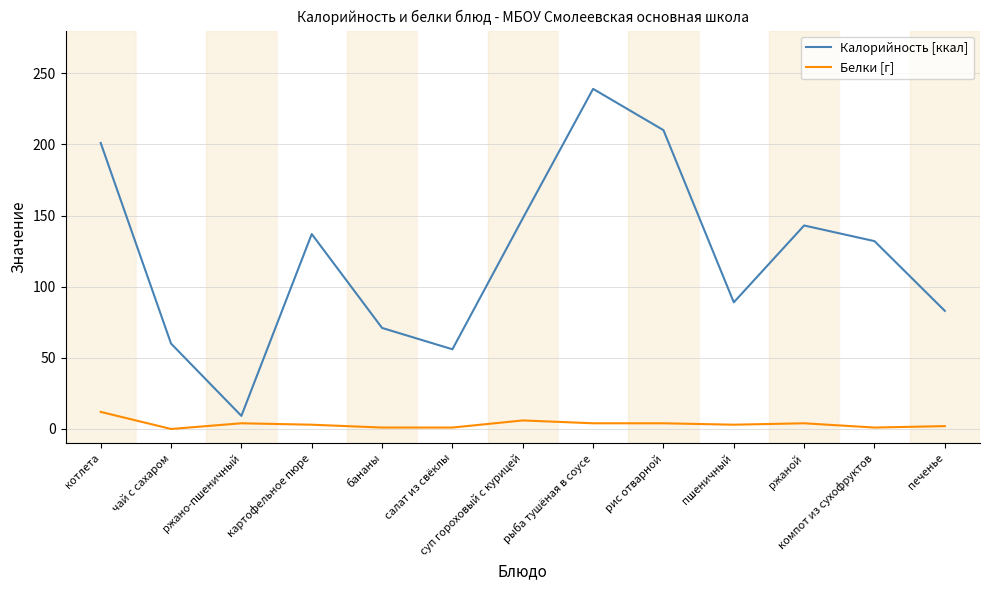

True or false: Калорийность [ккал] and Белки [г] intersect in this chart.

False